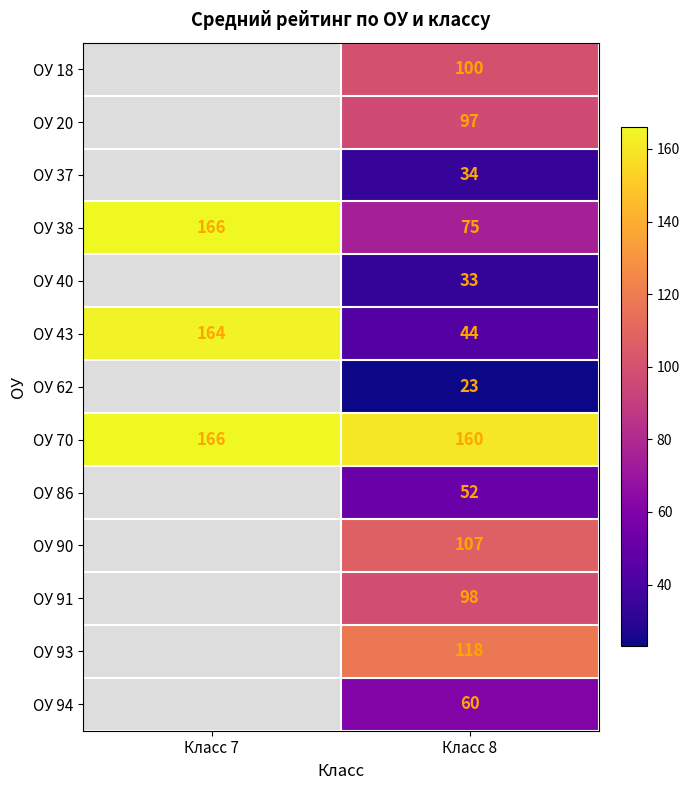

True or false: ОУ 91 has a value of 131 at Класс 8.

False